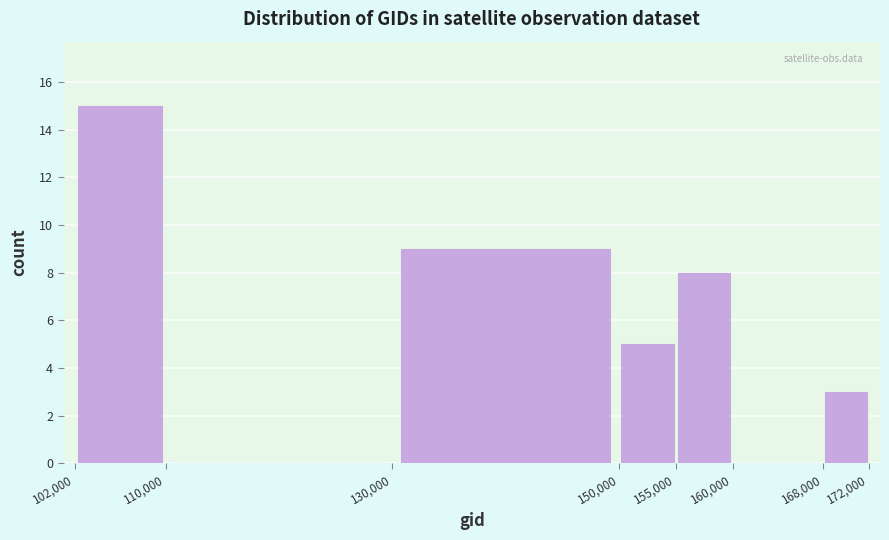

How tall is the bar that spans 155,000 to 160,000 on the x-axis? The values are not printed on the chart, so give them approximately, as read against the axis.

8